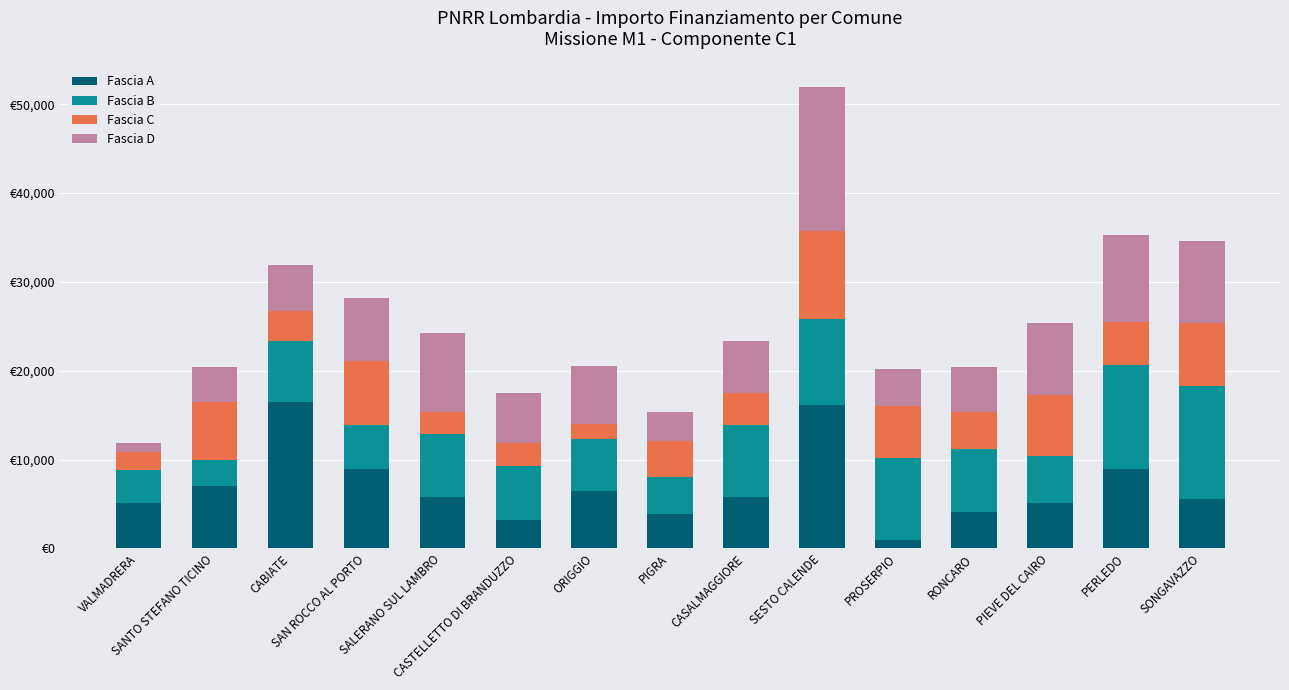

What is the sum of all Fascia A values?

103781